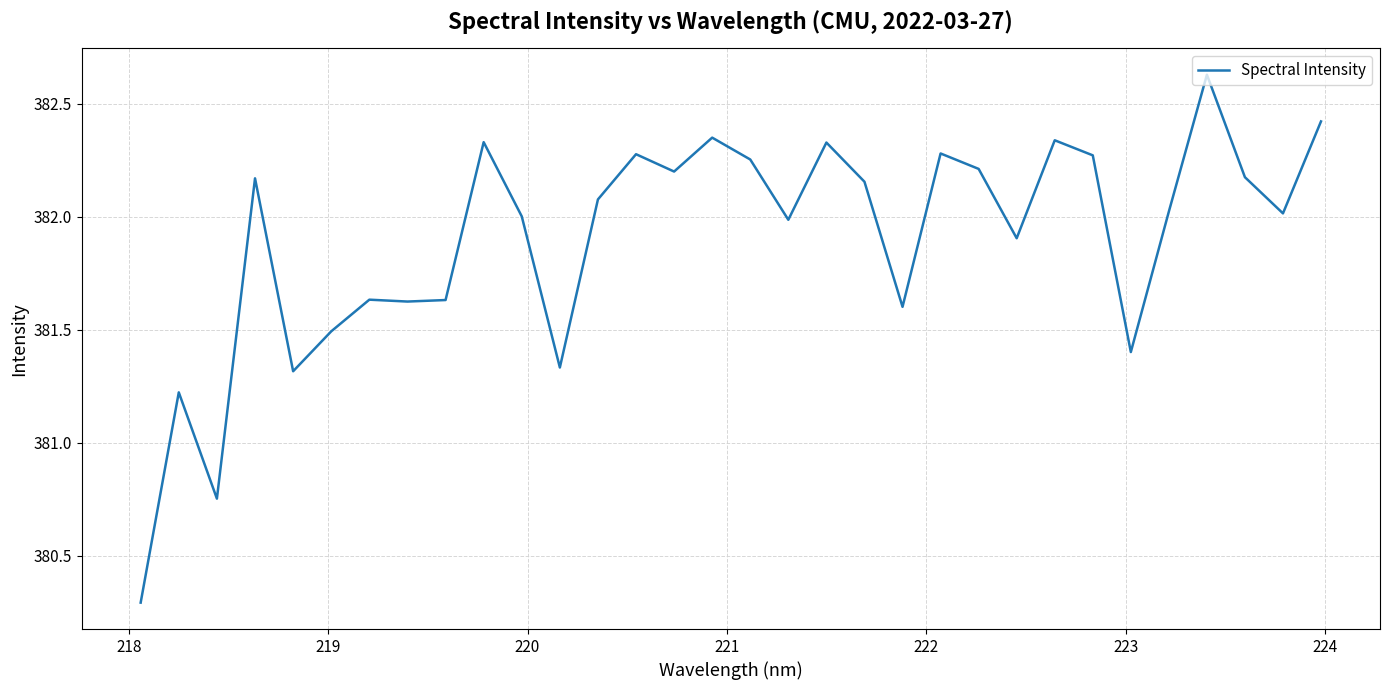

At which category does the data reach its first local peak?

218